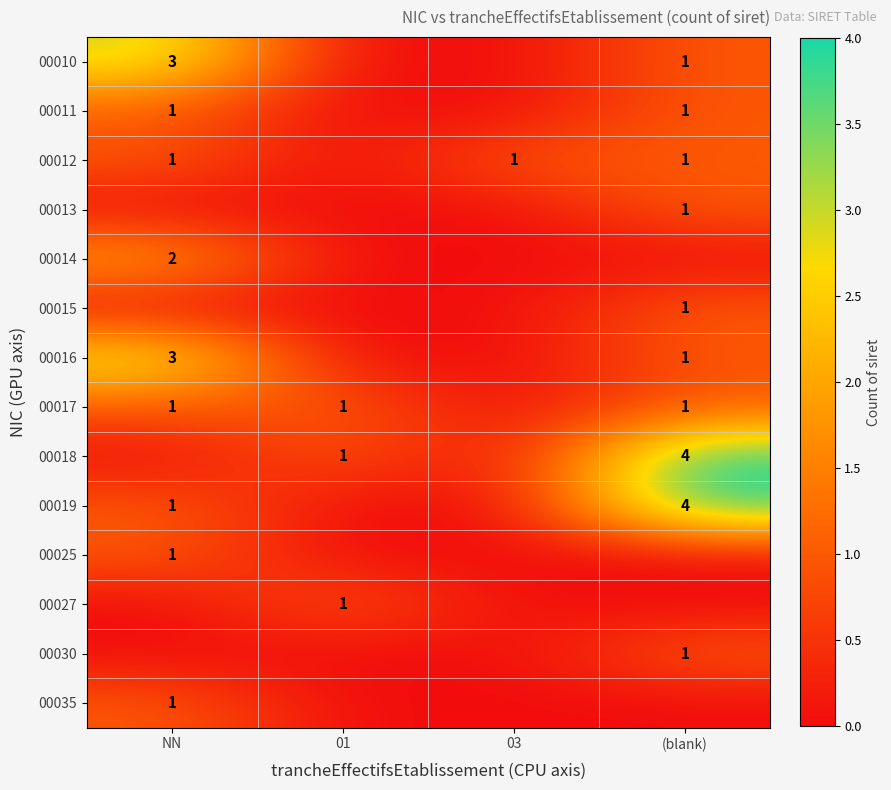

The 00017 series shows 0 at NN. True or false?

False